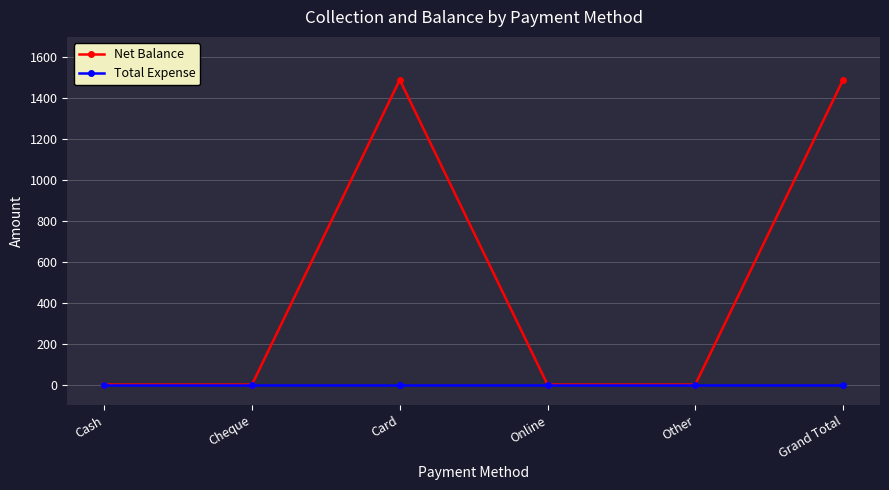

Reading right to left, extract all data points from this chart.

Net Balance: 1490	0	0	1490	0	0
Total Expense: 0	0	0	0	0	0